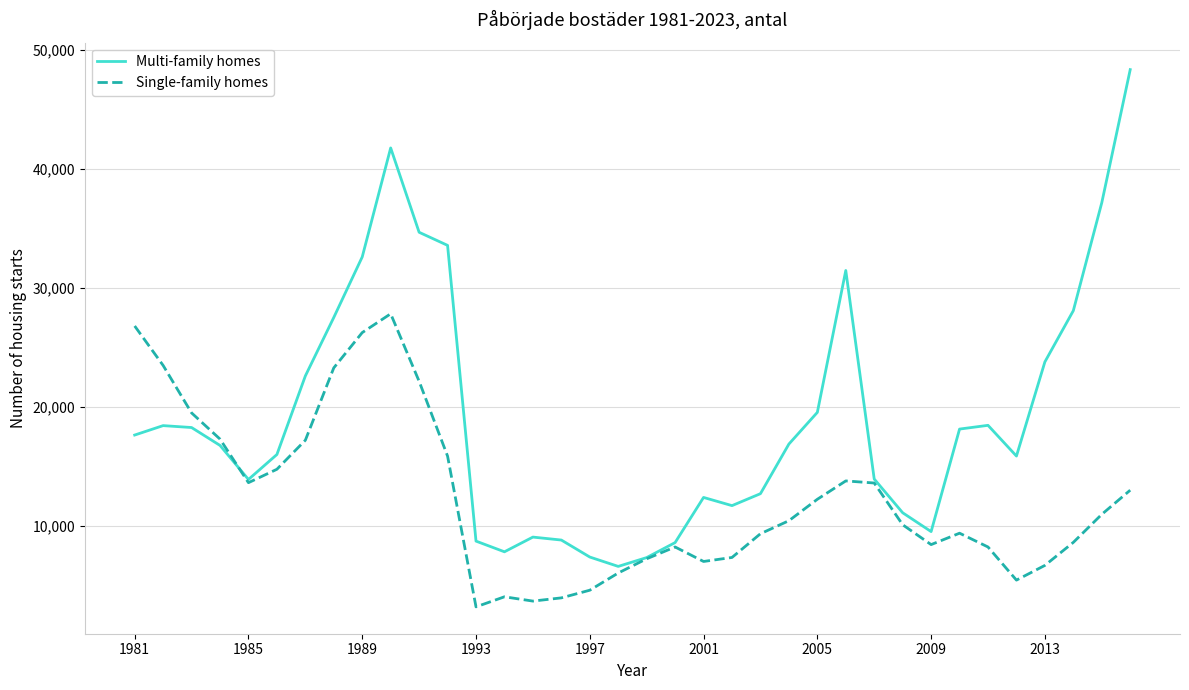

How many lines are shown in the chart?

2